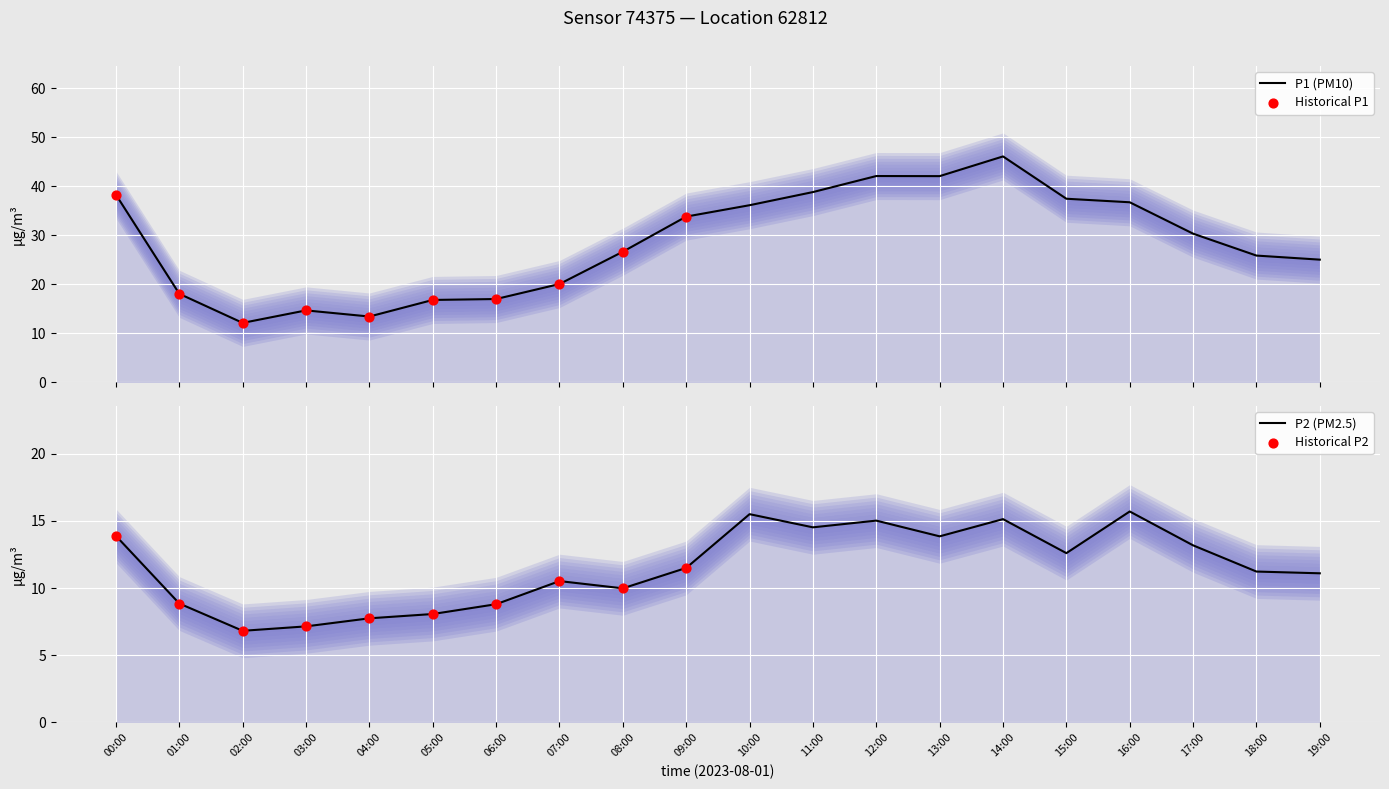

Which series has the largest Y range (max minus min)?

P1